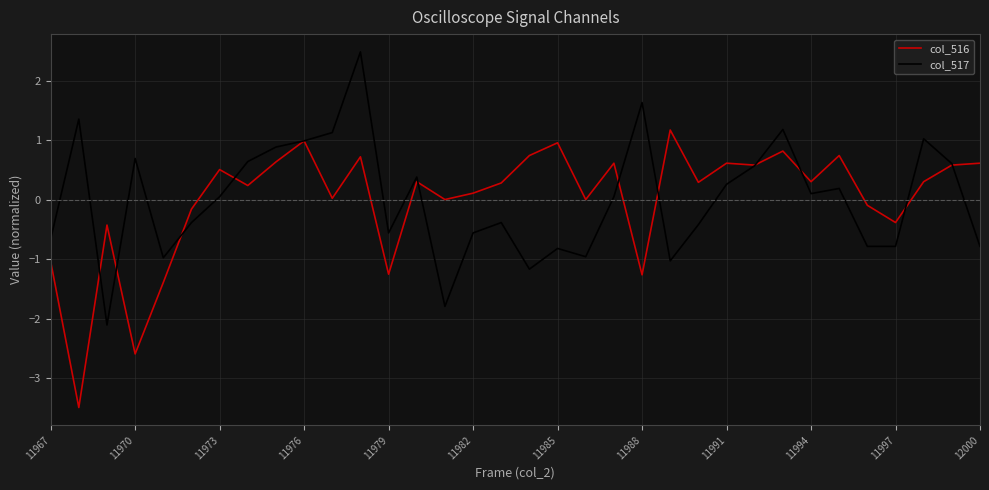

Rank the series by their maximum value, from highest to lowest.

col_517, col_516